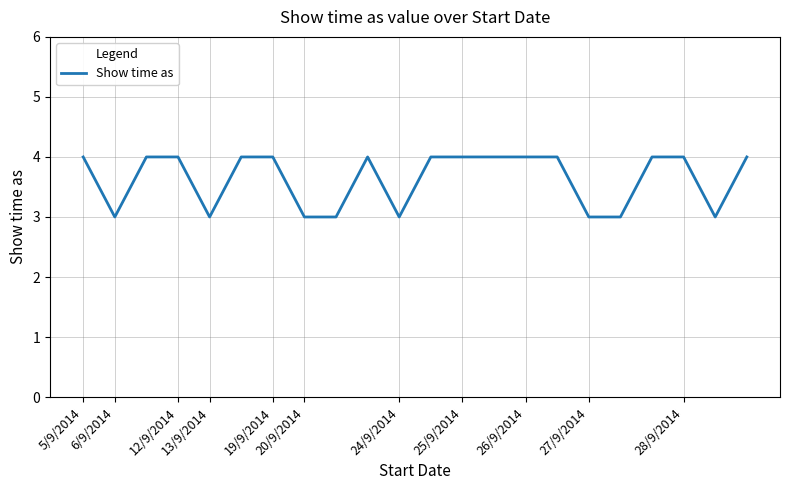

What is the greatest value displayed?

4